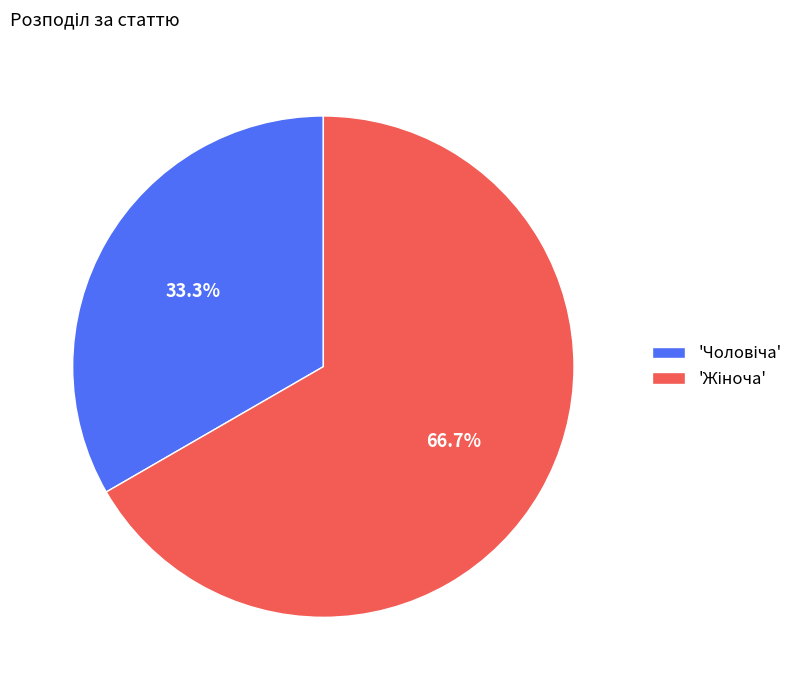

Is there any slice that represents more than half of the pie?

Yes